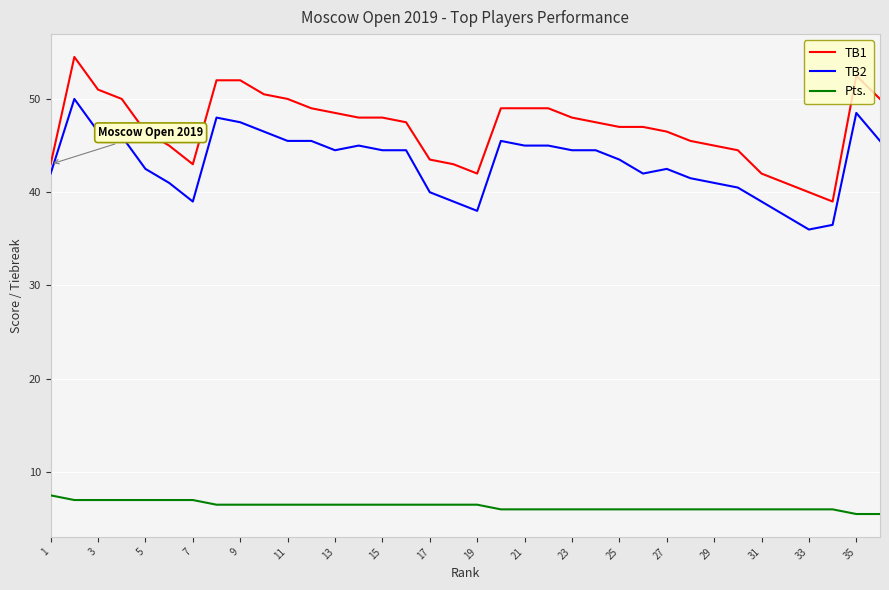

How many lines are shown in the chart?

3